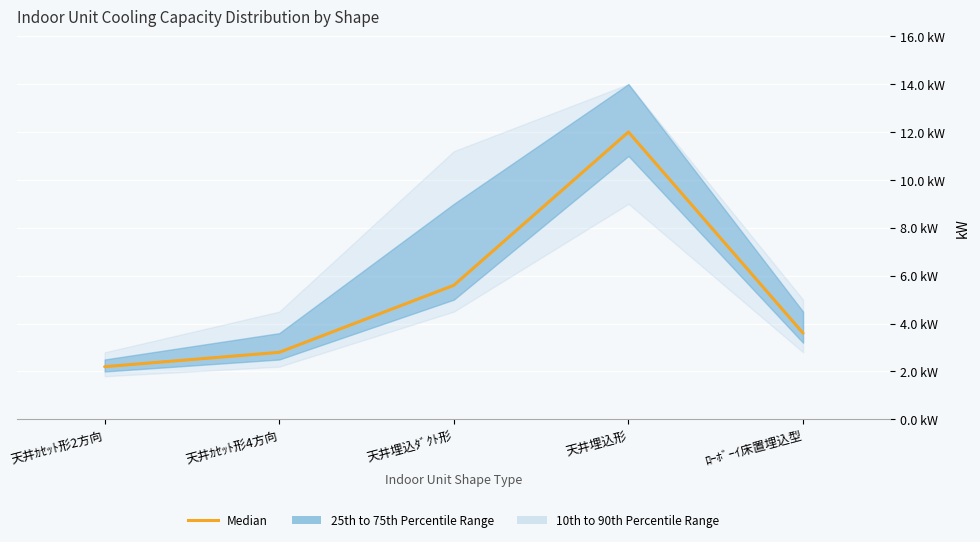

True or false: there are more than 0 points higher than both neighbors.

True